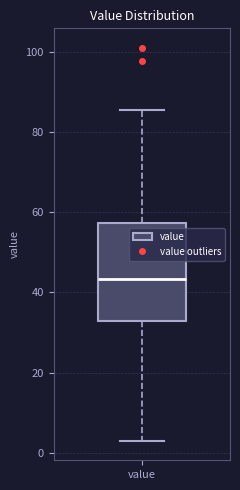

Where does the upper whisker of the box for value end on the y-axis? The values are not printed on the chart, so give them approximately, as read against the axis.

86